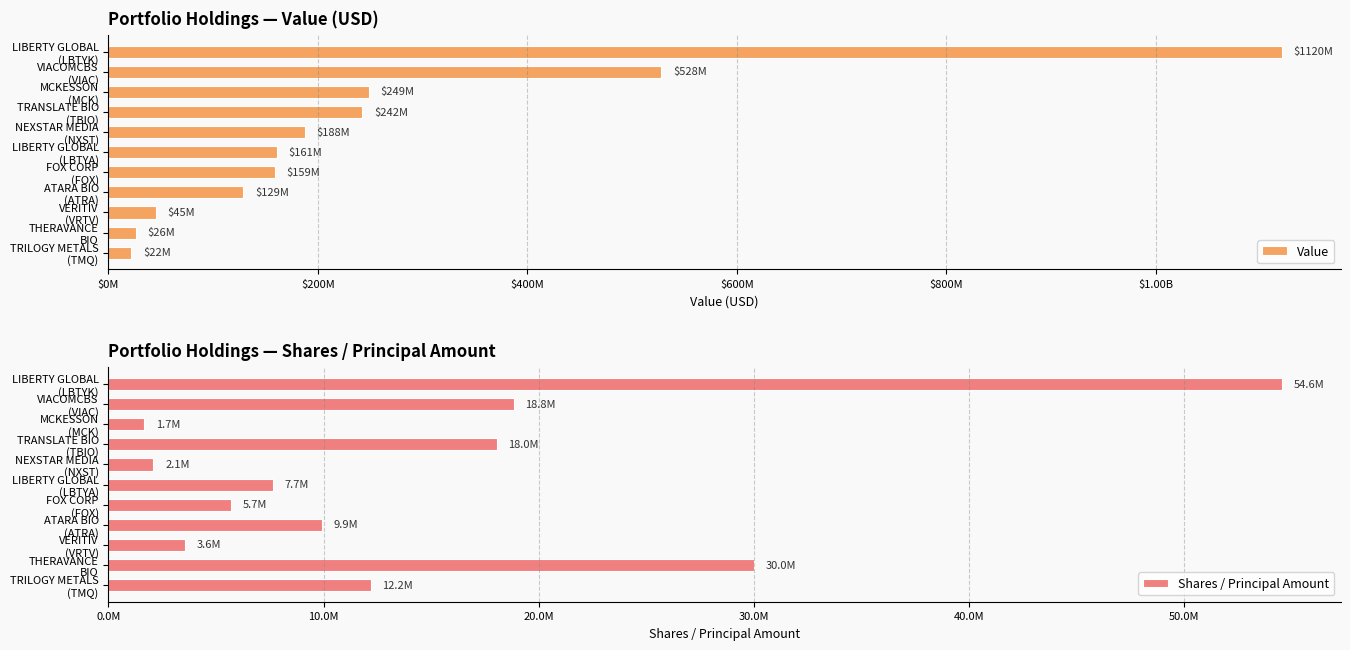

Which series has the largest range (max minus min)?

Value